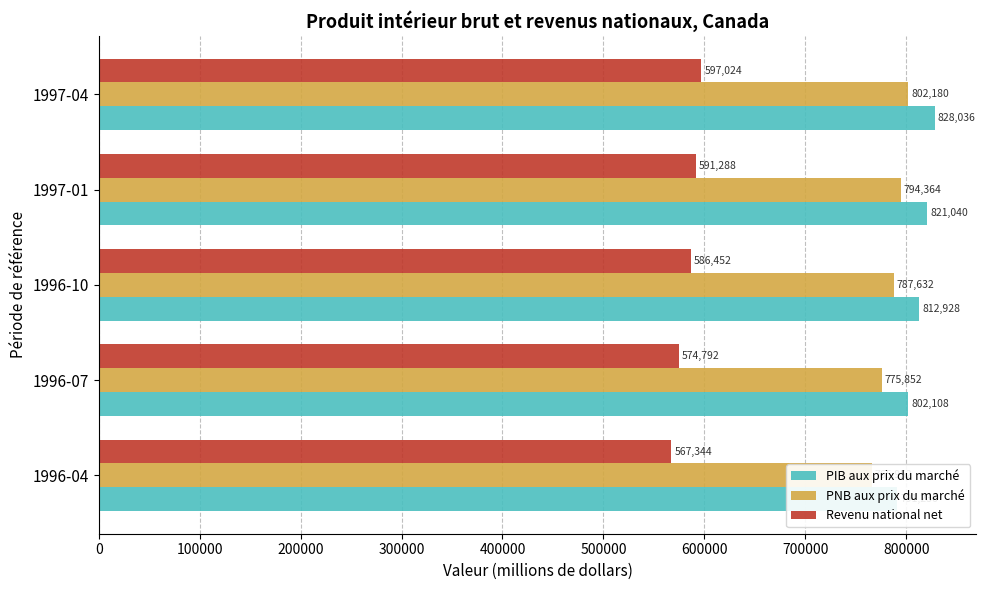

Which has a higher value, 1997-01 or 1996-07?

1997-01